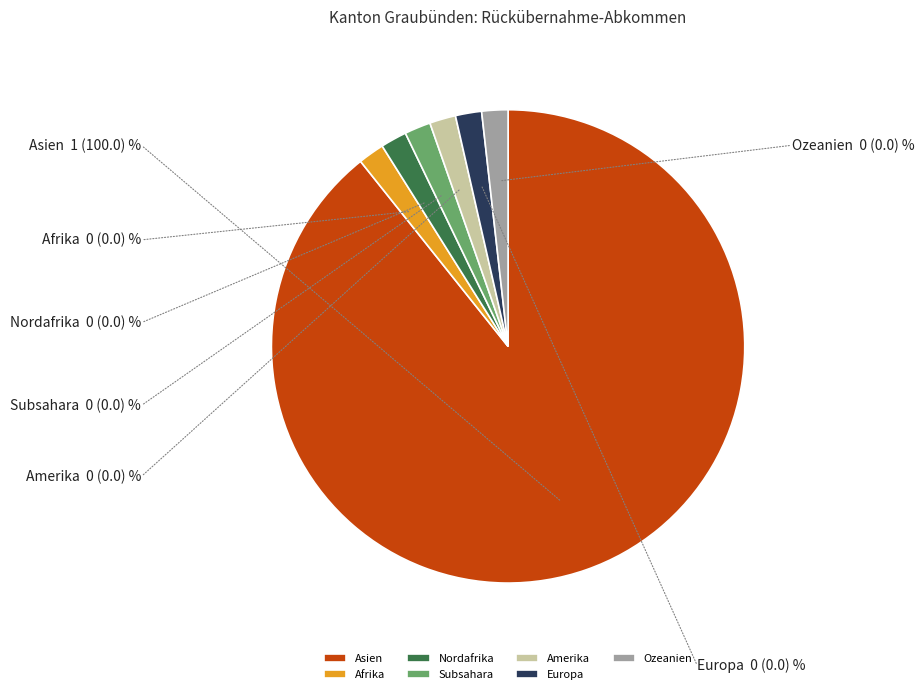

Is it true that Asien is 99% of the pie?

False